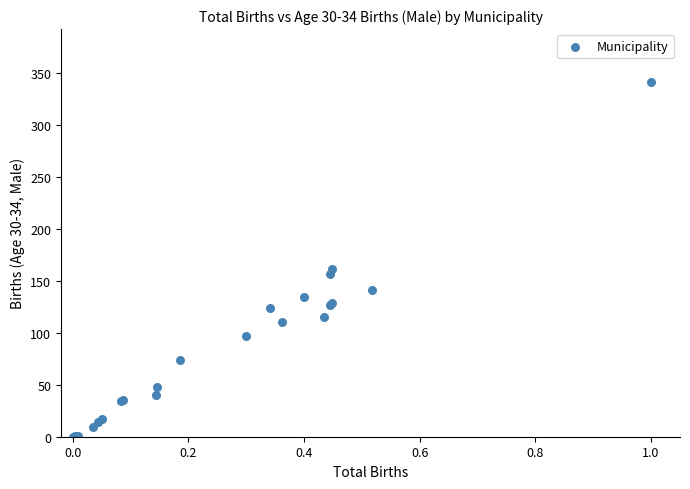

What Y value in the scatter plot is closest to 170?

161